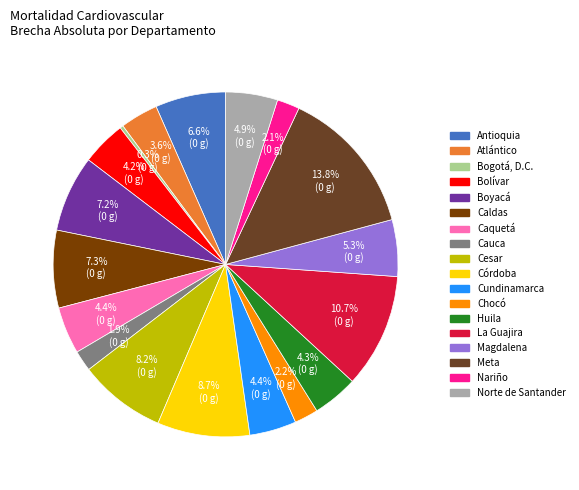

Which slice is the smallest?

Bogotá, D.C.